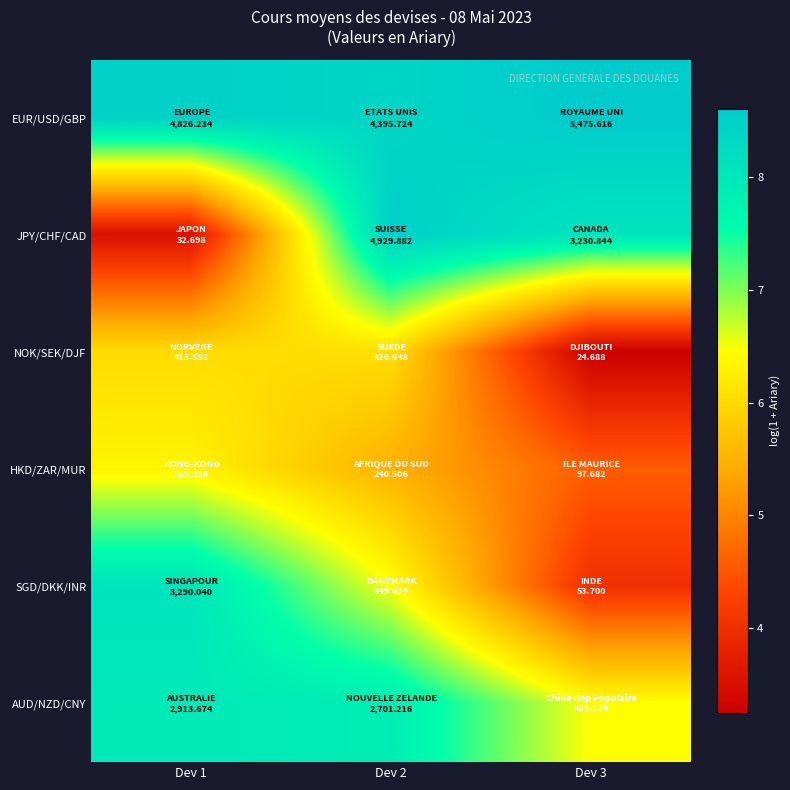

List the series in order of their peak value, highest first.

EUR/USD/GBP, JPY/CHF/CAD, SGD/DKK/INR, AUD/NZD/CNY, HKD/ZAR/MUR, NOK/SEK/DJF